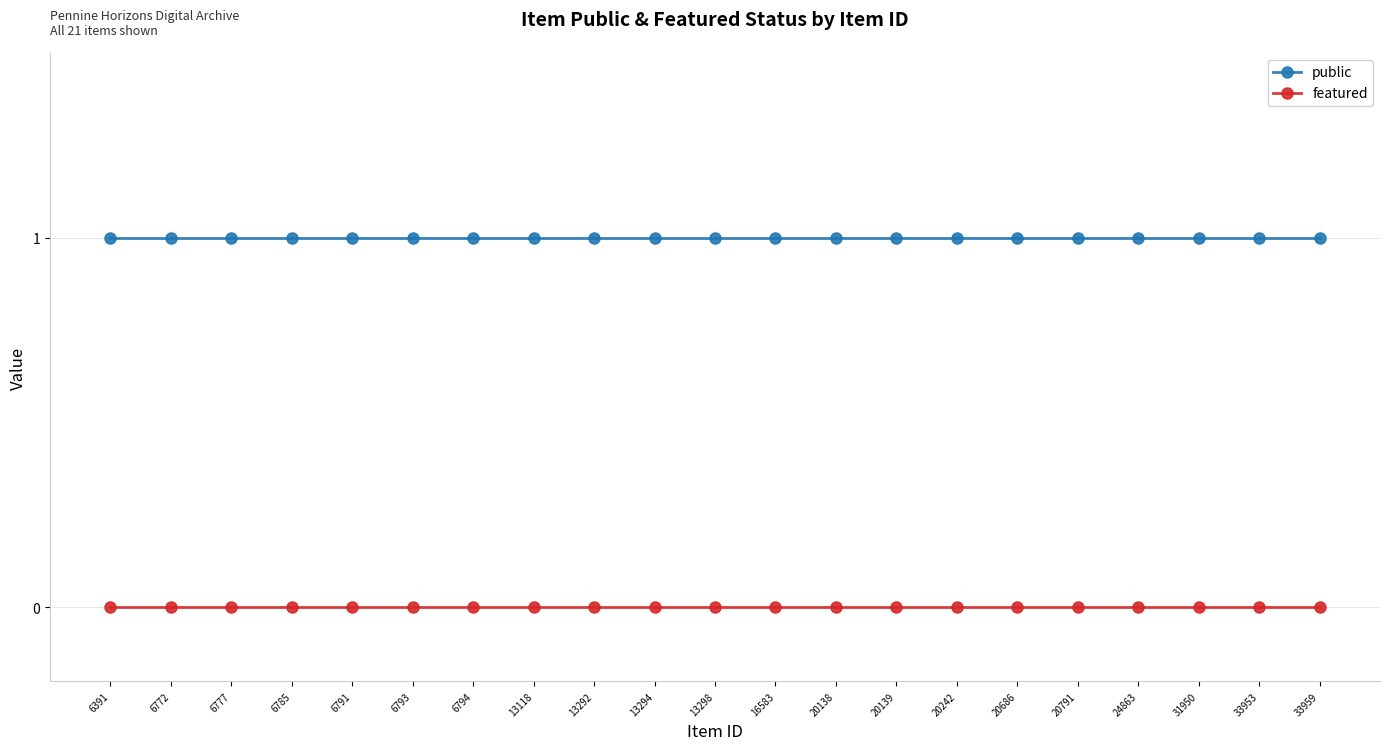

What is the sum of all public values?

21